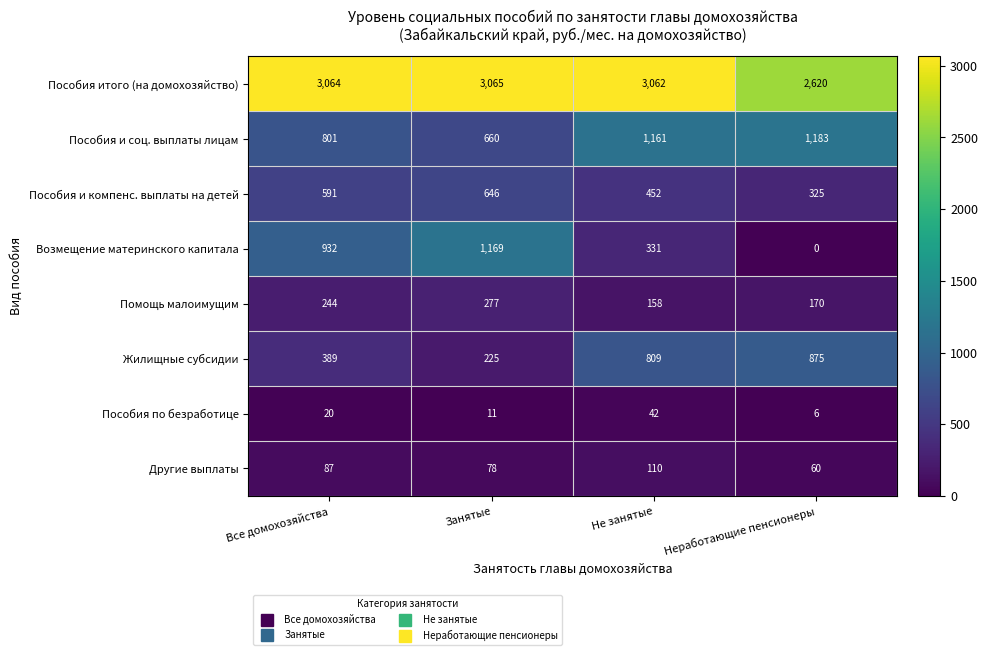

Is the value of Пособия и компенс. выплаты на детей at Неработающие пенсионеры greater than the value of Другие выплаты at Занятые?

Yes